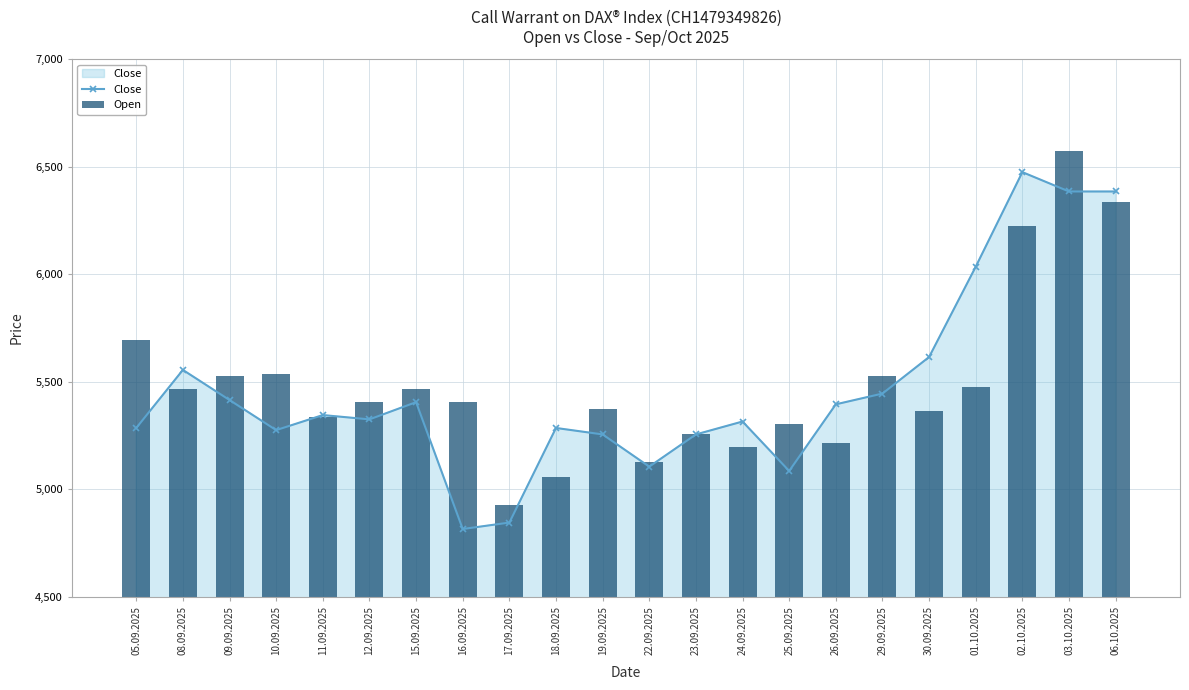

At how many categories does at least one series exceed 5158?

20